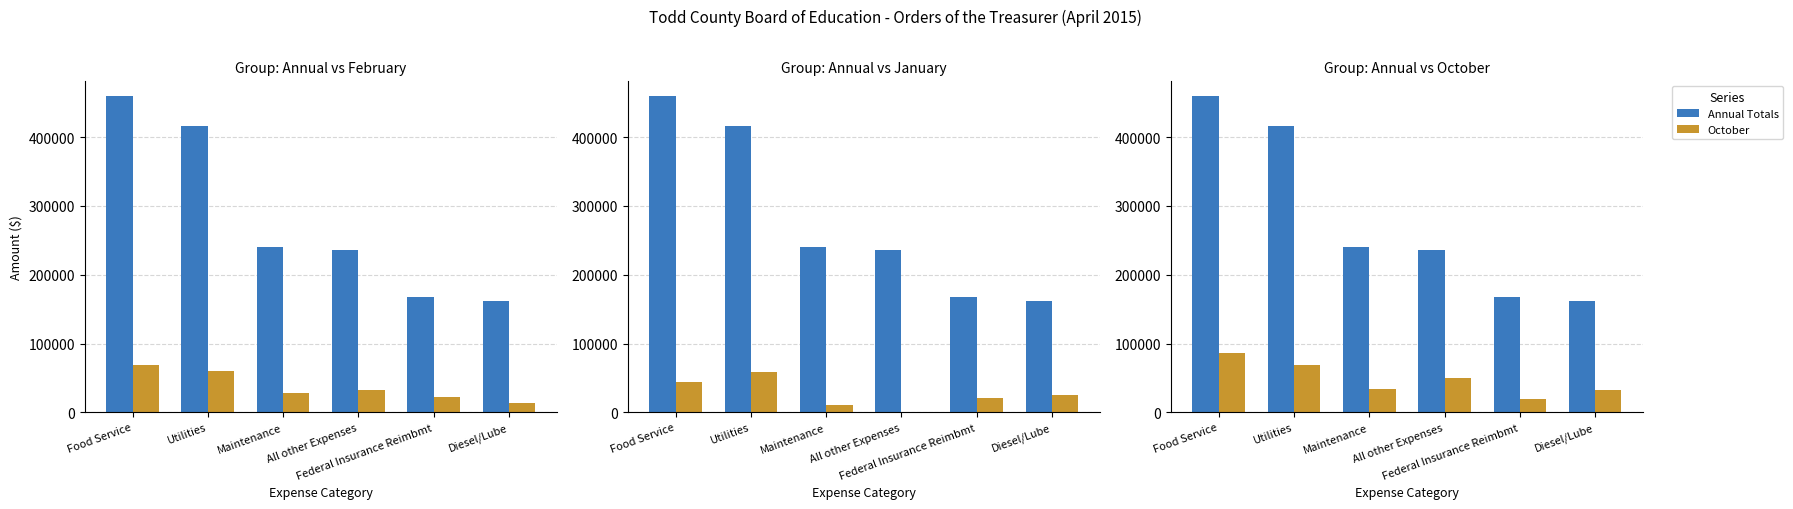

Which series has the widest spread of values?

Annual Totals